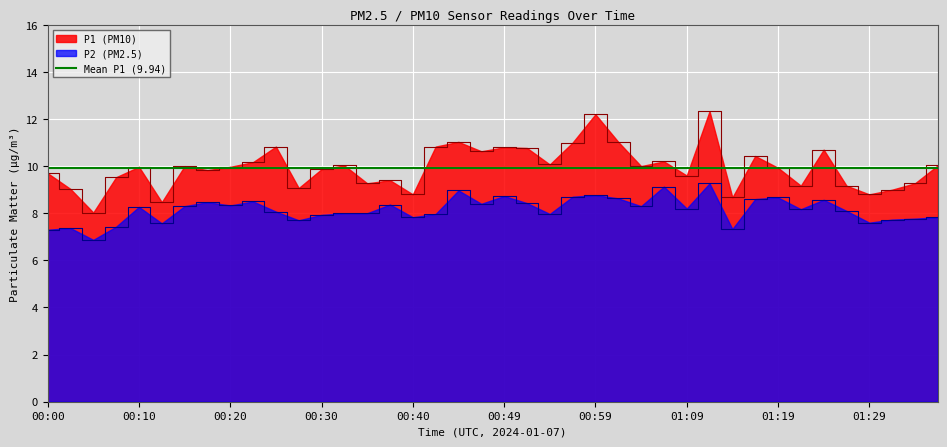

Between 00:32 and 01:12, which series saw the biggest shift?

P1